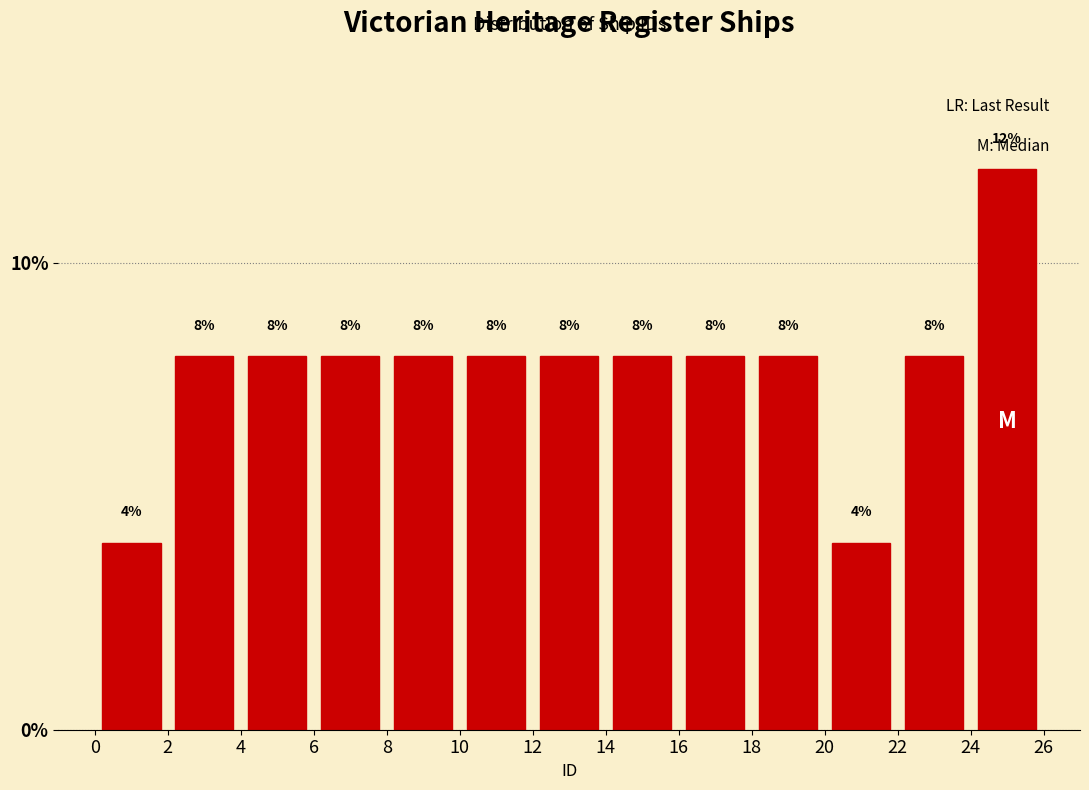

Which range on the x-axis has the tallest bar?

24 to 26